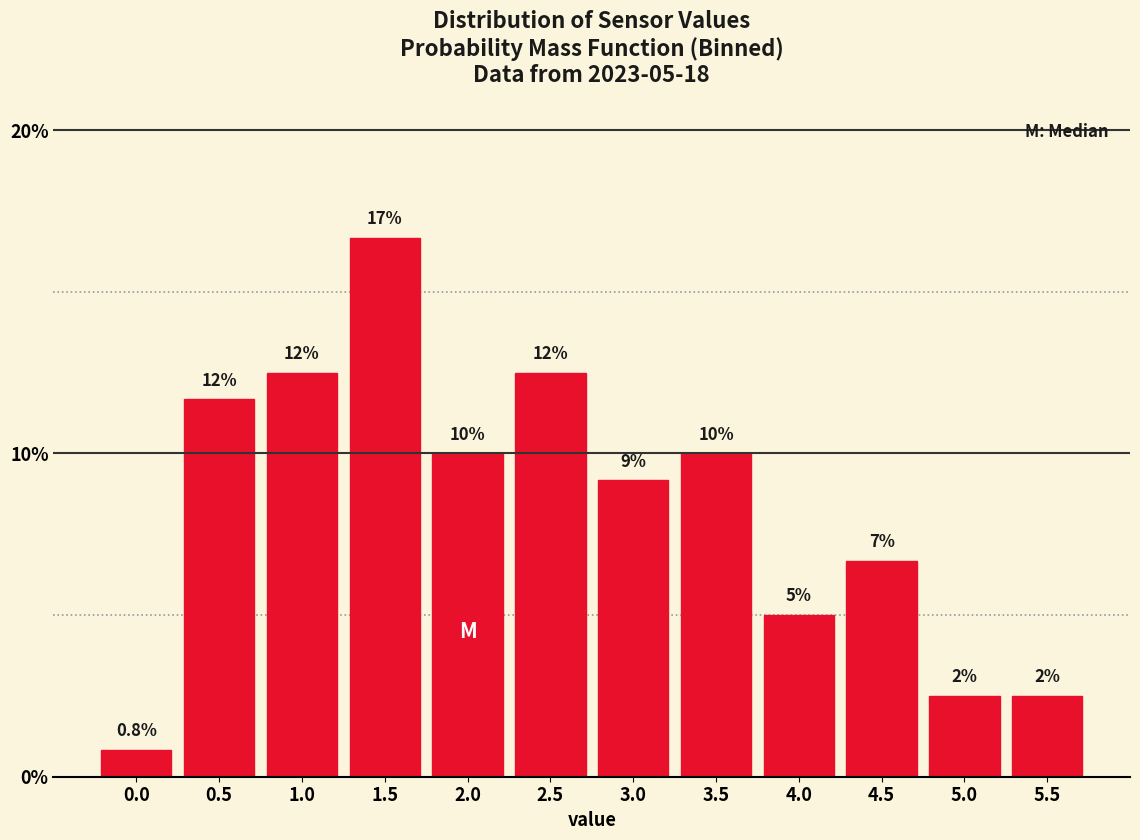

Does the chart contain any negative values?

No